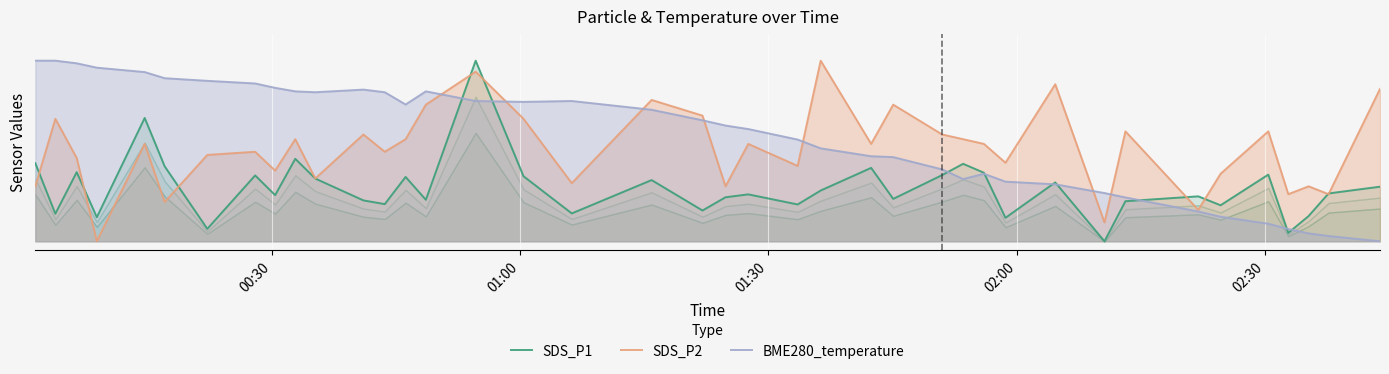

How many lines are shown in the chart?

3